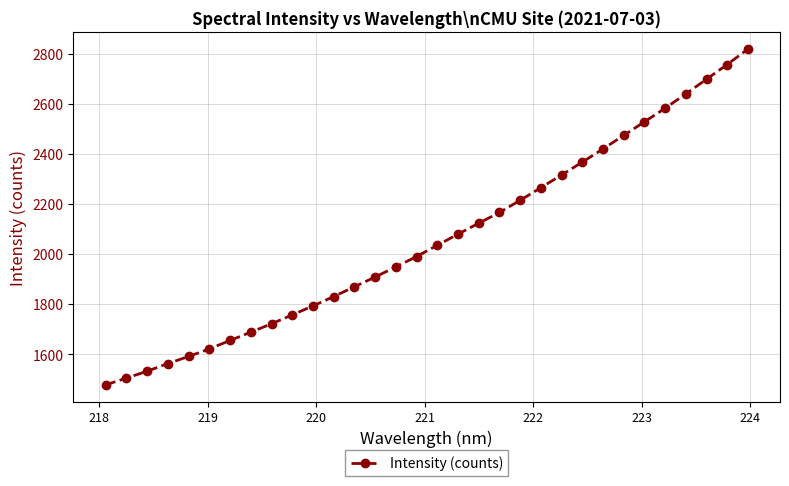

How many values exceed 2036?

16